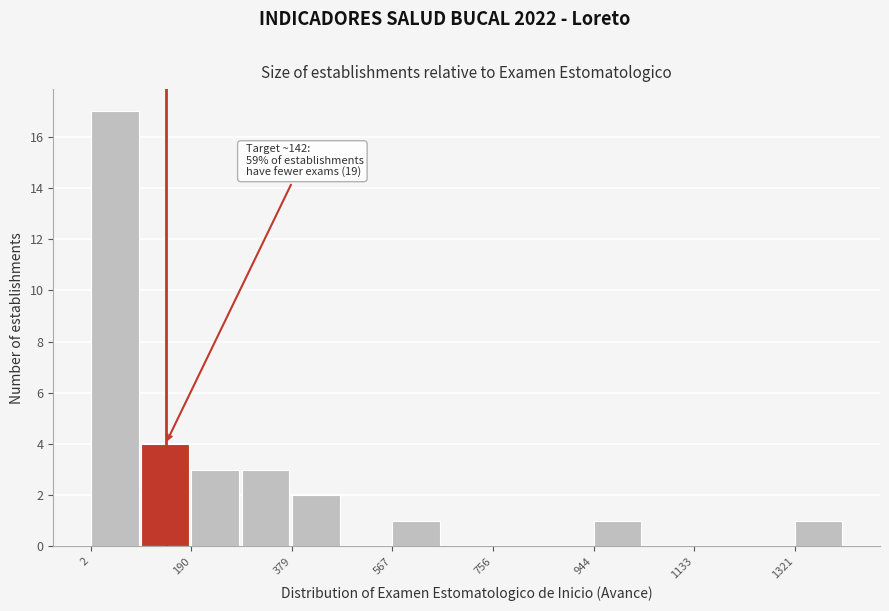

Which range on the x-axis has the tallest bar?

0 to 100